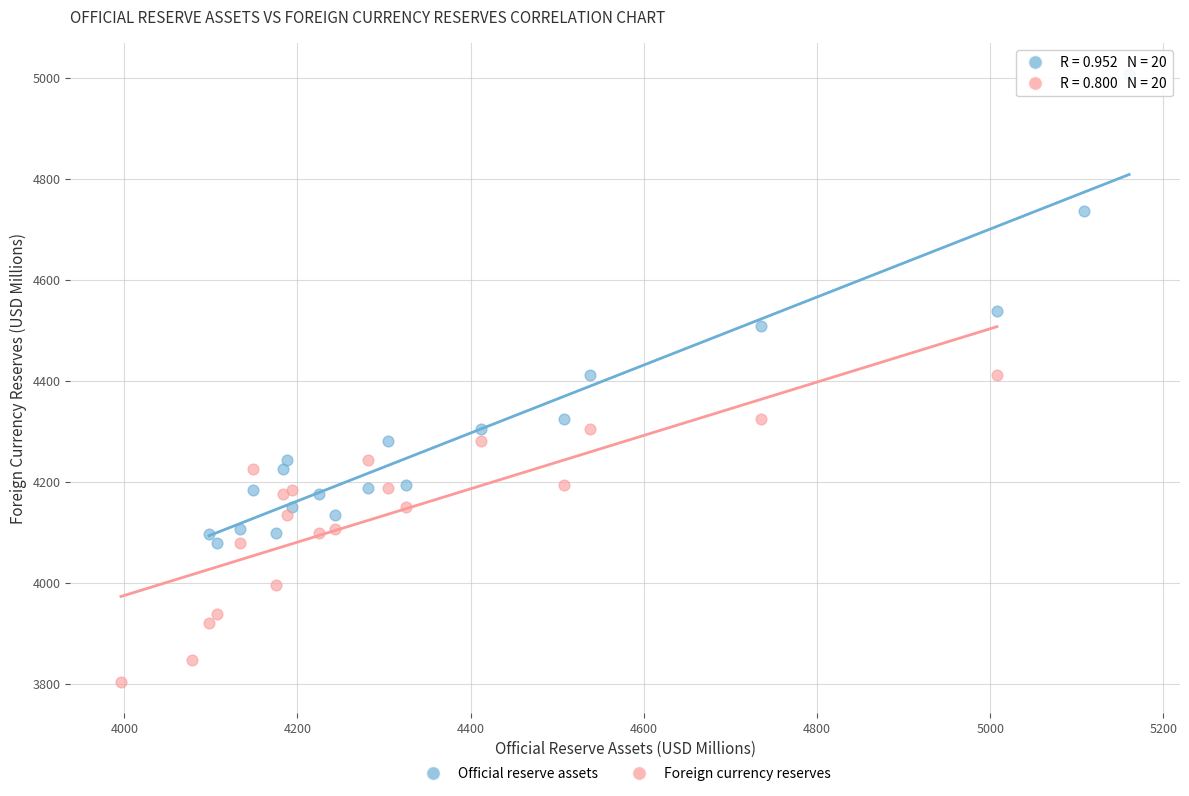

Which series contains the lowest Y value?

Foreign currency reserves